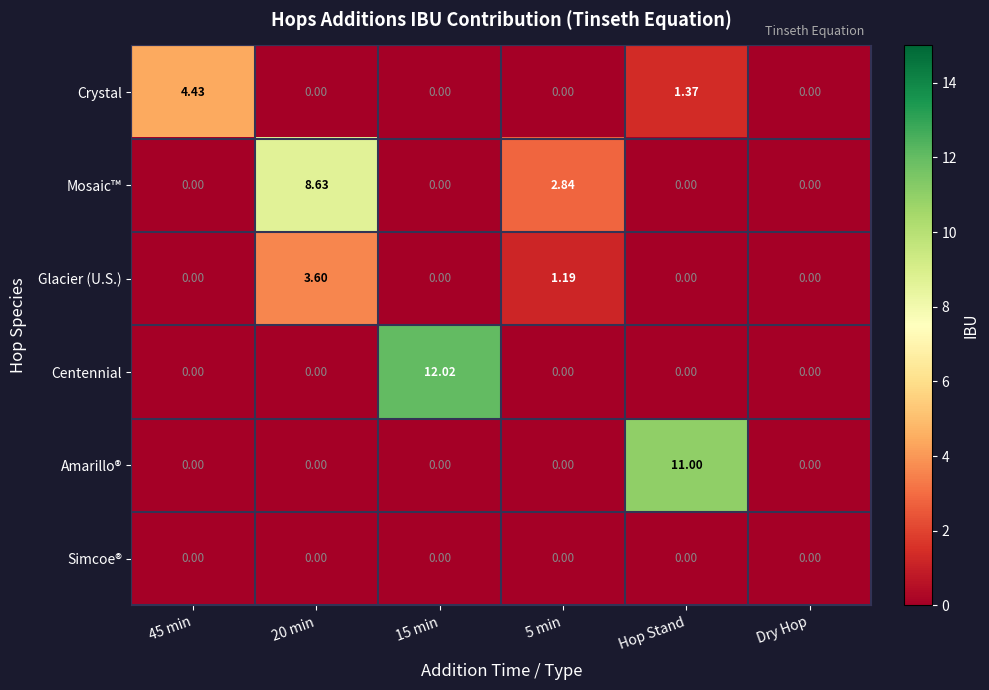

List the series in order of their peak value, highest first.

Centennial, Amarillo®, Mosaic™, Crystal, Glacier (U.S.), Simcoe®